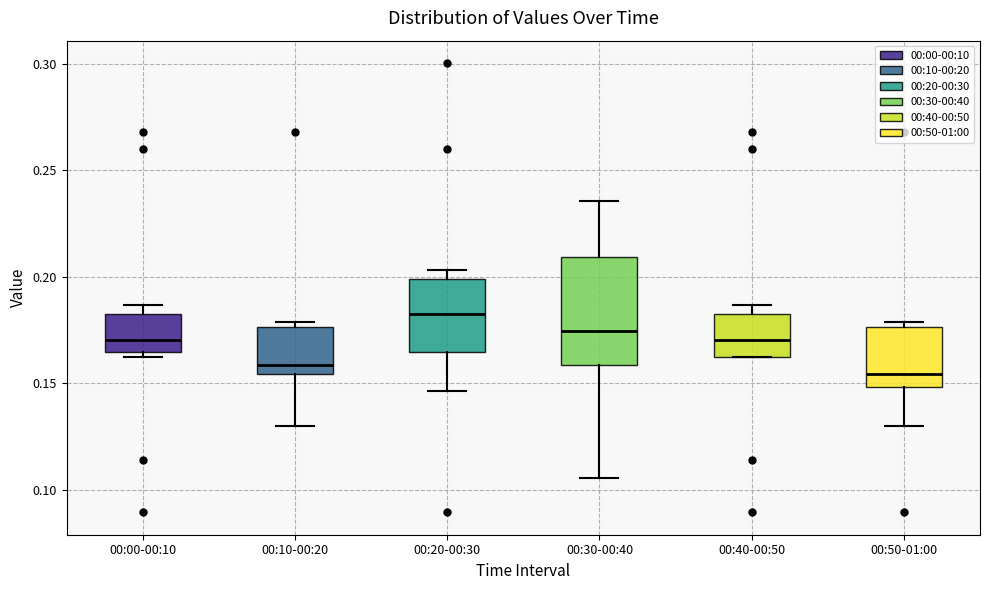

Where does the upper whisker of the box for 00:30-00:40 end on the y-axis? The values are not printed on the chart, so give them approximately, as read against the axis.

0.235